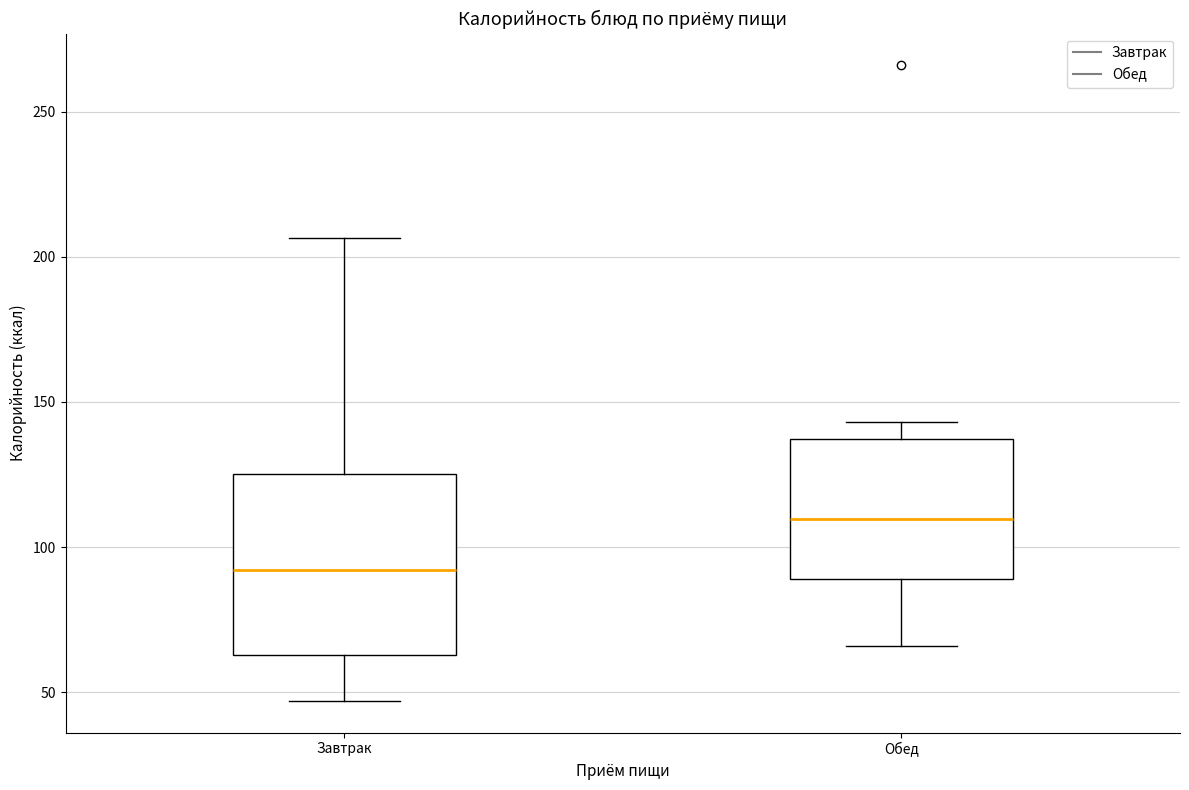

Which box is the tallest, from its lower edge to its upper edge?

Завтрак